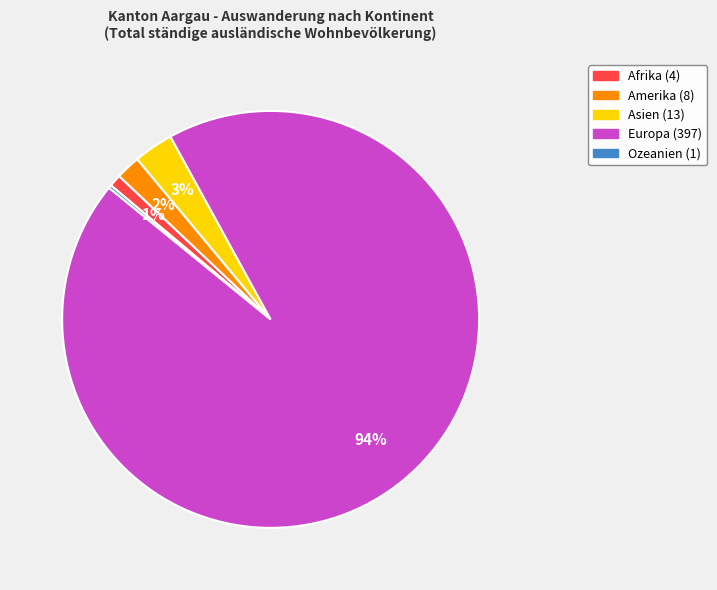

Which category has the biggest portion of the pie?

Europa